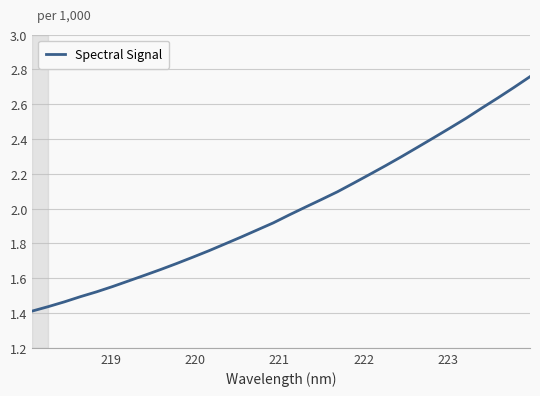

What is the value of the 20th point from the left?

2096.7